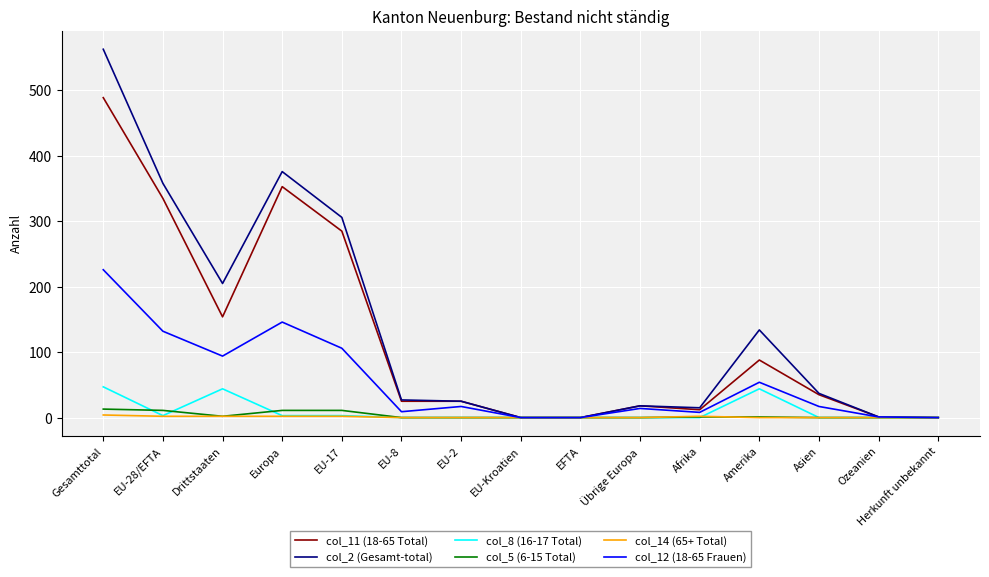

What is the maximum value for col_5 (6-15 Total)?

13